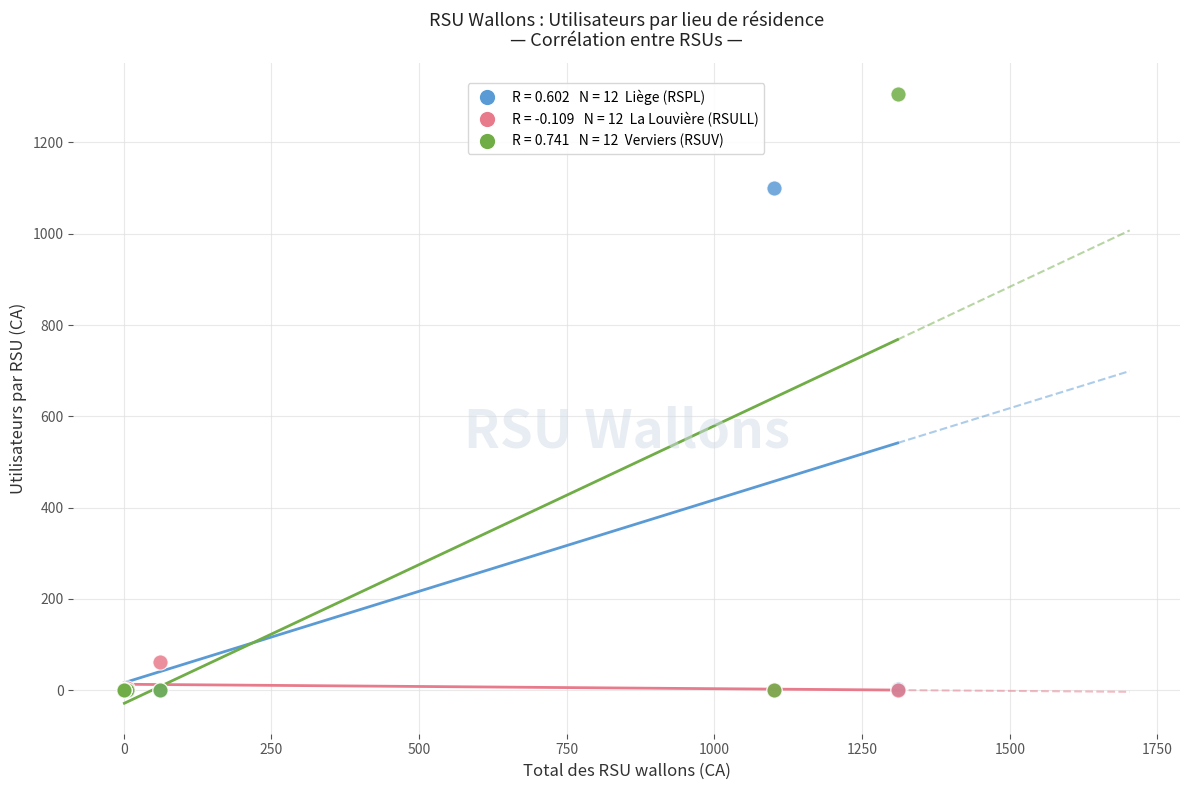

Across all series, what Y value is closest to 653?

1101